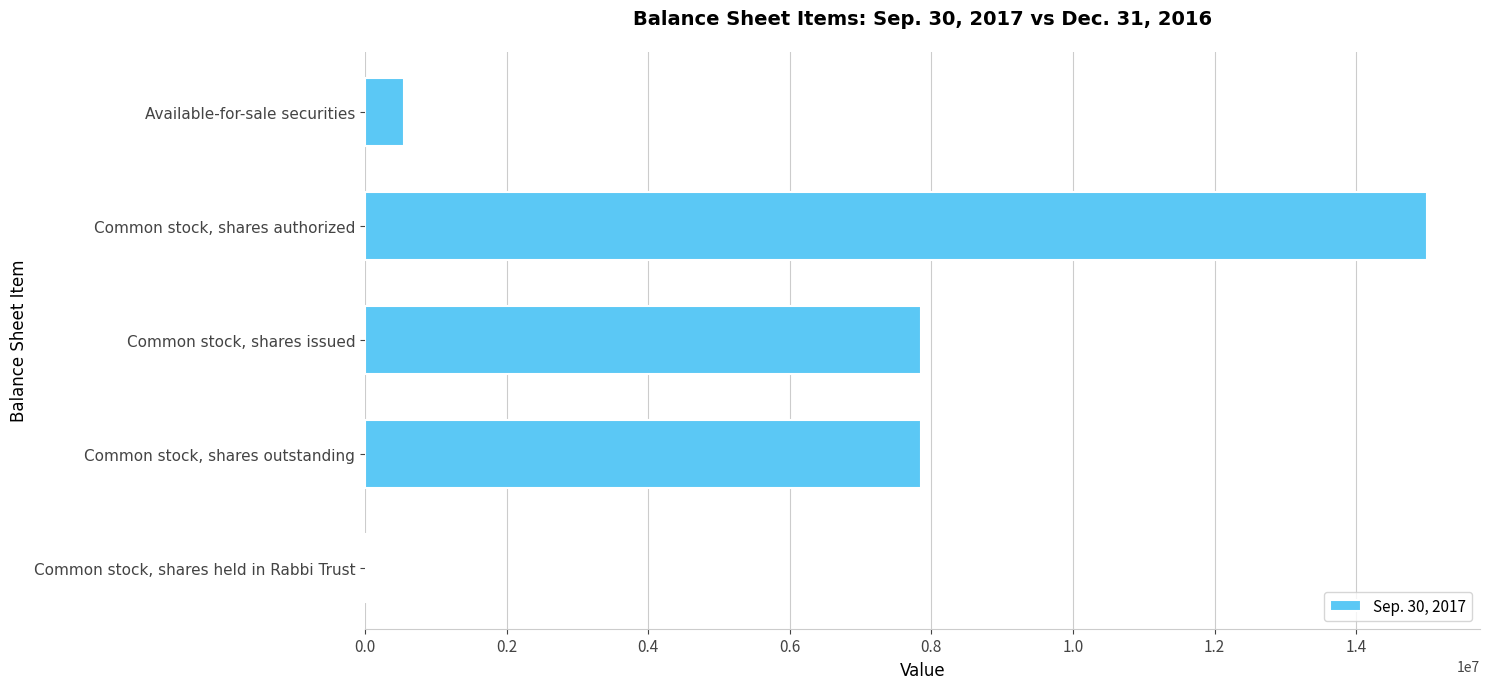

The value at Common stock, shares issued is 10307742. True or false?

False